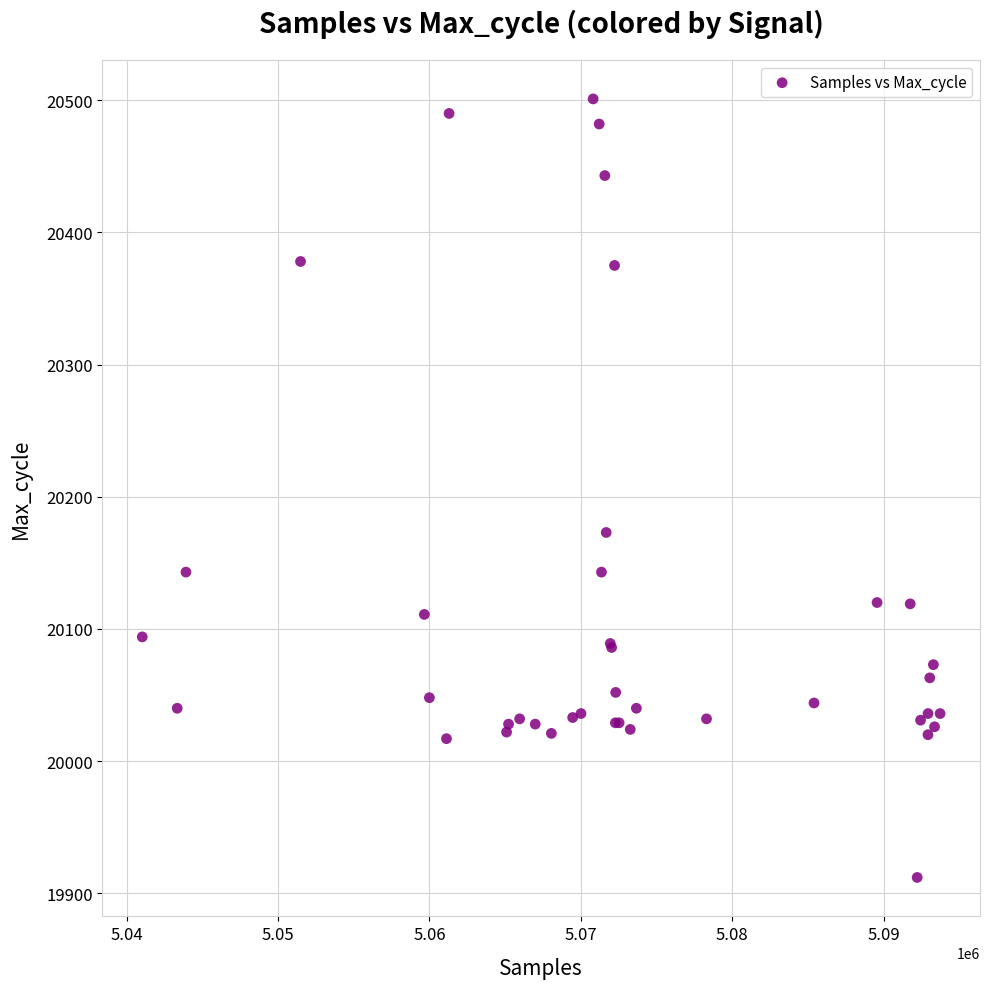

What Y value in the scatter plot is closest to 20206?

20173